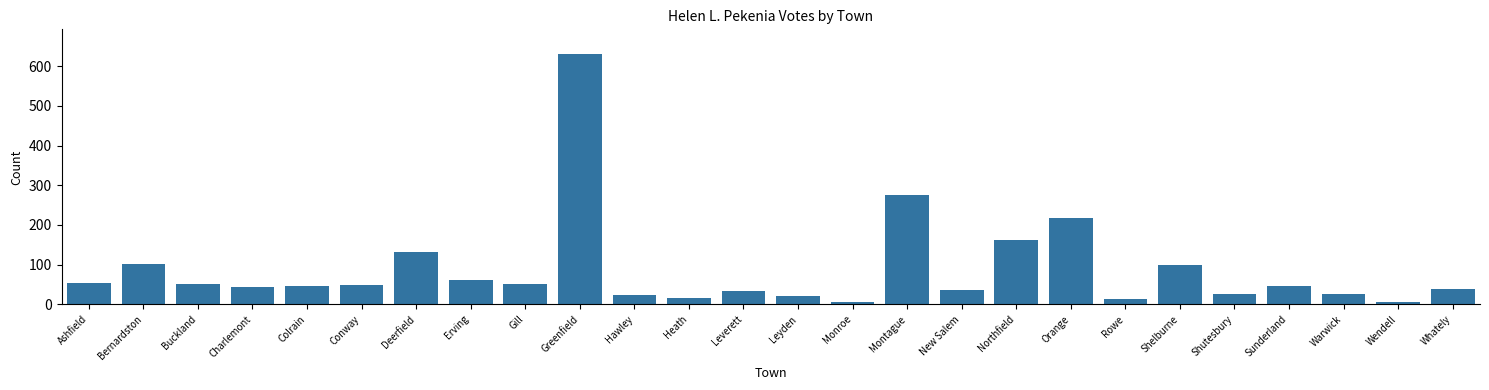

Is it true that the value at Northfield is 237?

False